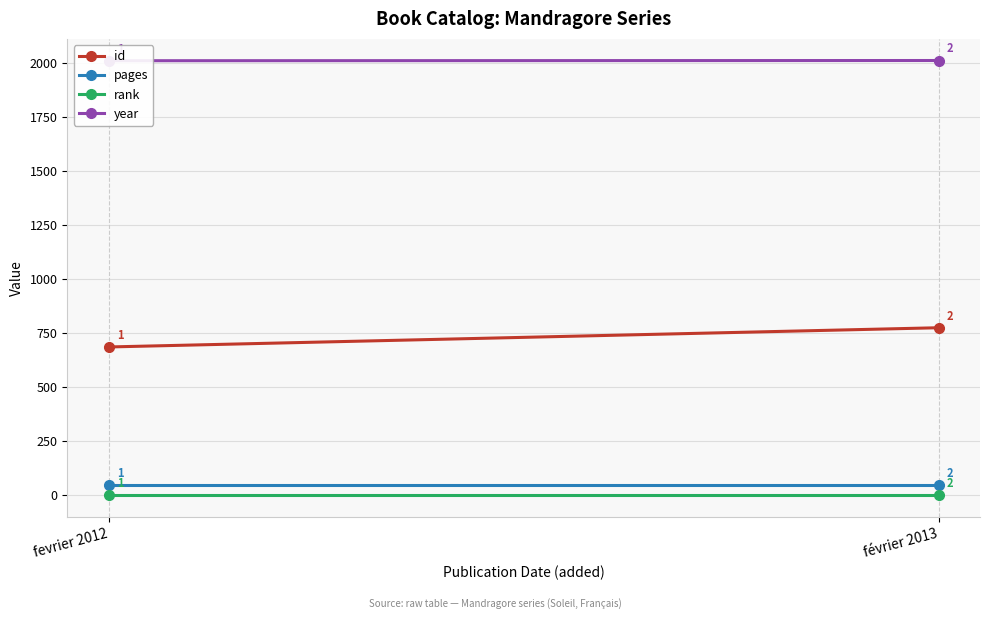

The value of rank at fevrier 2012 is 1. True or false?

True